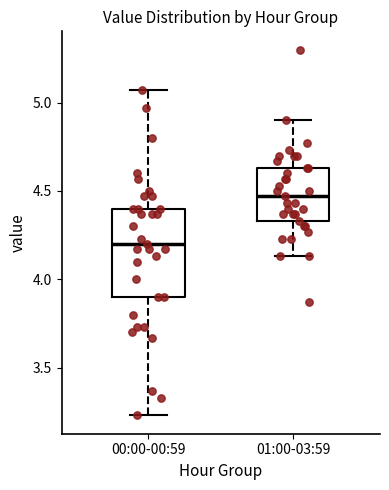

Reading left to right, transcribe this box plot: for each box, give where its median line is, the range the box spans, and where its two whiskers end, as read against the y-axis. The values are not printed on the chart, so give them approximately, as read against the axis.

00:00-00:59: median 4.20, box 3.90 to 4.40, whiskers 3.25 to 5.05
01:00-03:59: median 4.45, box 4.35 to 4.65, whiskers 4.15 to 4.90